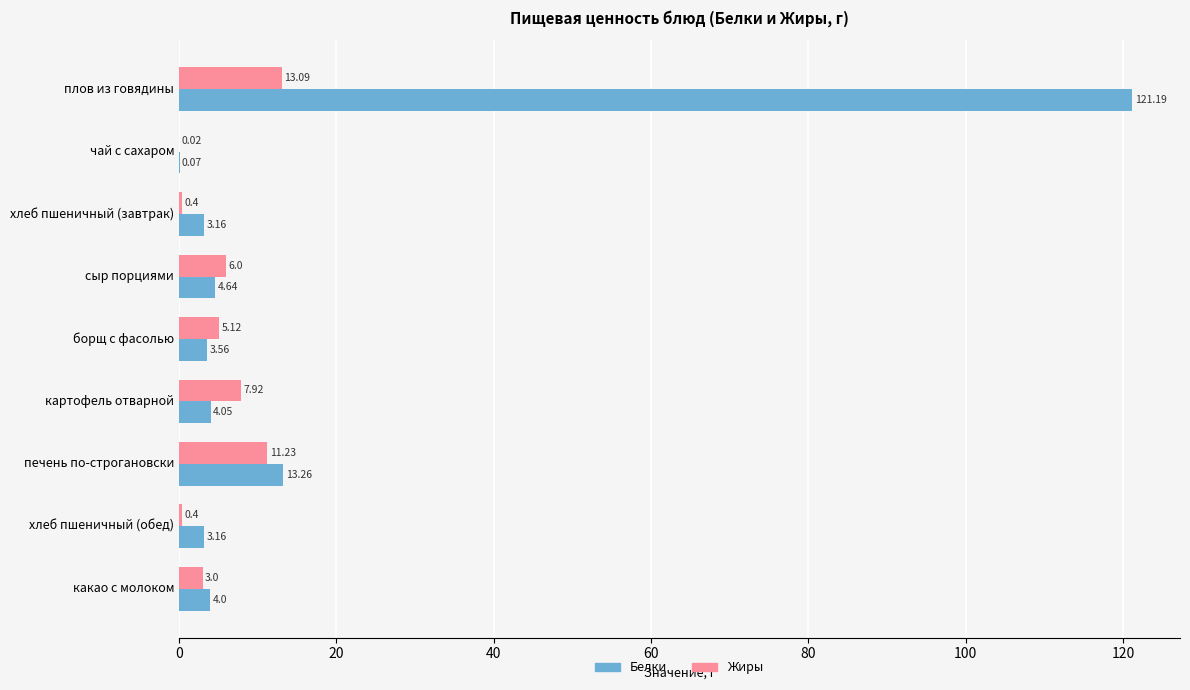

Which category has the highest value in the Белки series?

плов из говядины